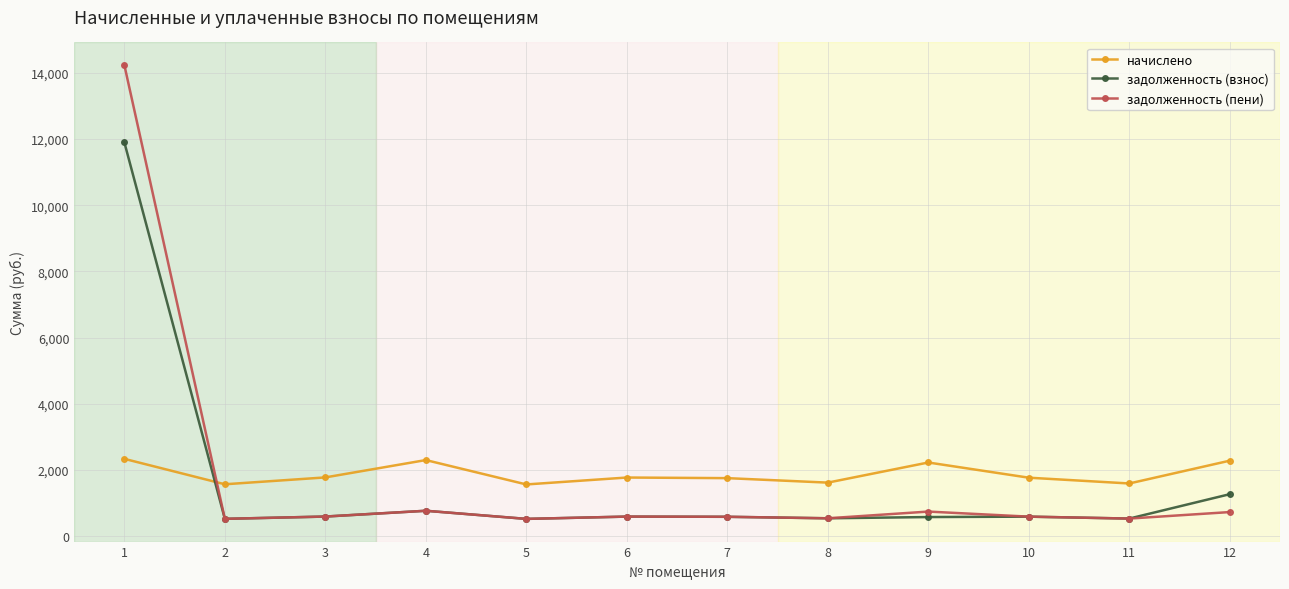

How many times do задолженность (пени) and начислено cross each other?

1